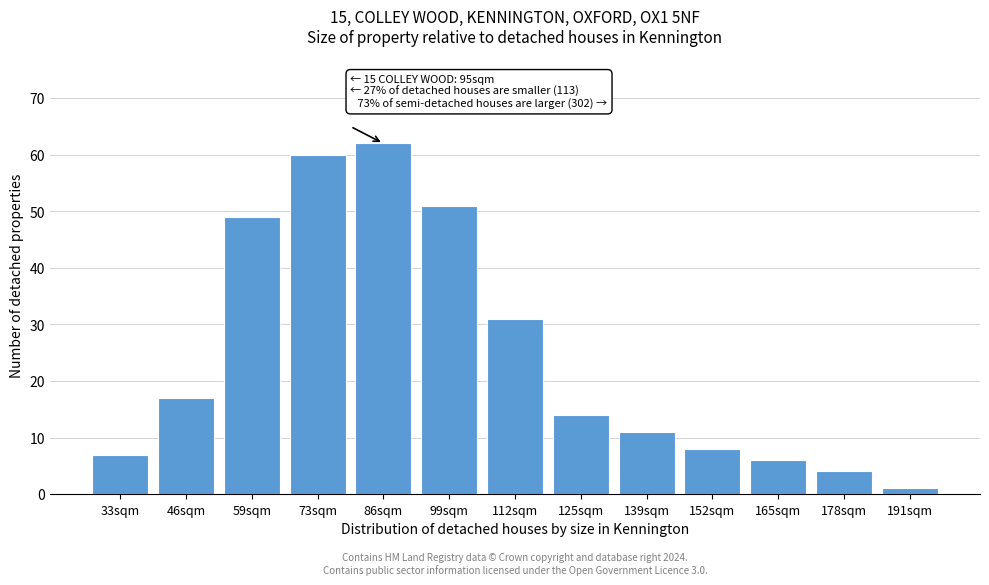

Reading right to left, transcribe all the data shown in this chart.

191sqm=1	178sqm=4	165sqm=6	152sqm=8	139sqm=11	125sqm=14	112sqm=31	99sqm=51	86sqm=62	73sqm=60	59sqm=49	46sqm=17	33sqm=7